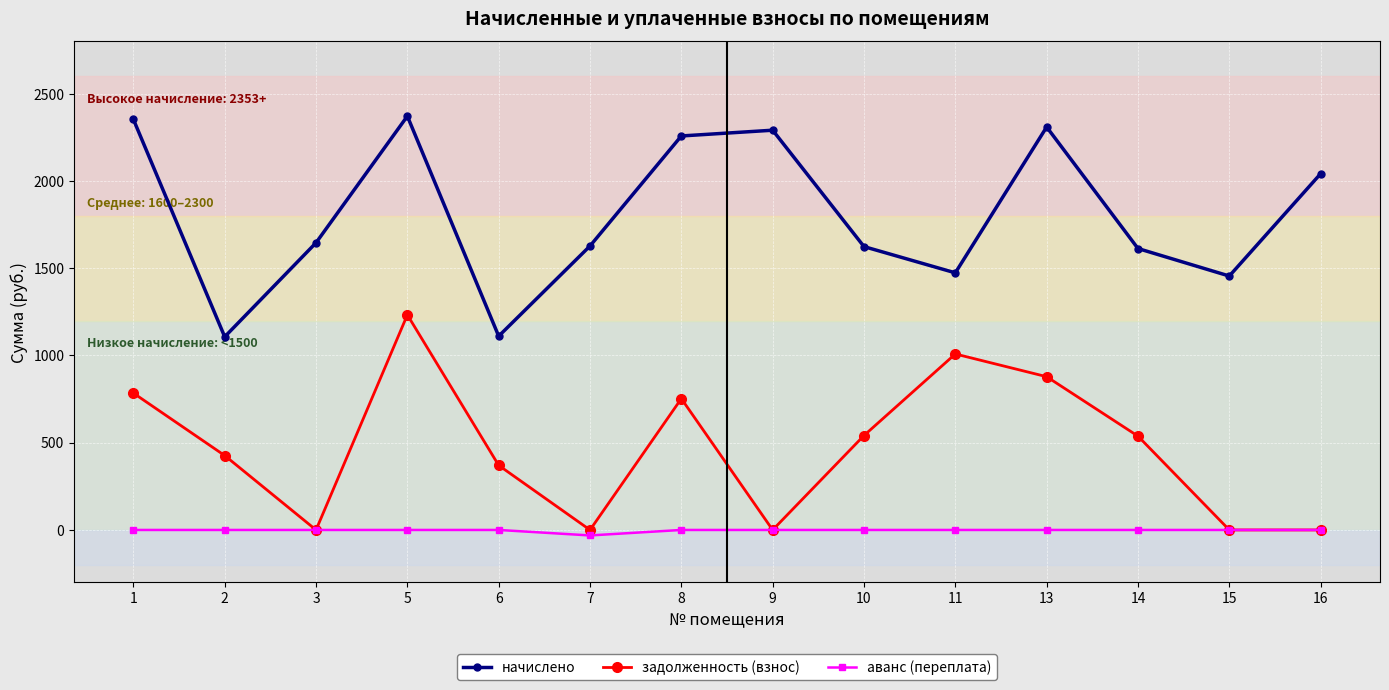

How many categories are shown in the chart?

14